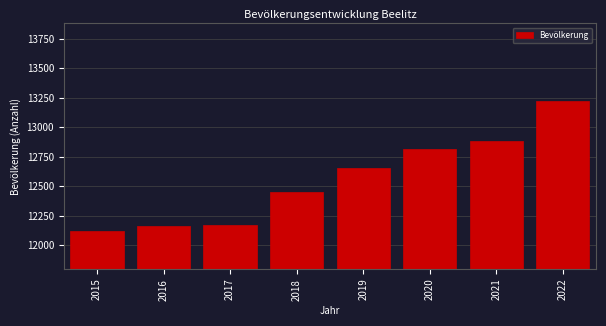

Reading left to right, list all the values displayed in this chart.

2015=12121	2016=12166	2017=12175	2018=12448	2019=12652	2020=12818	2021=12880	2022=13219